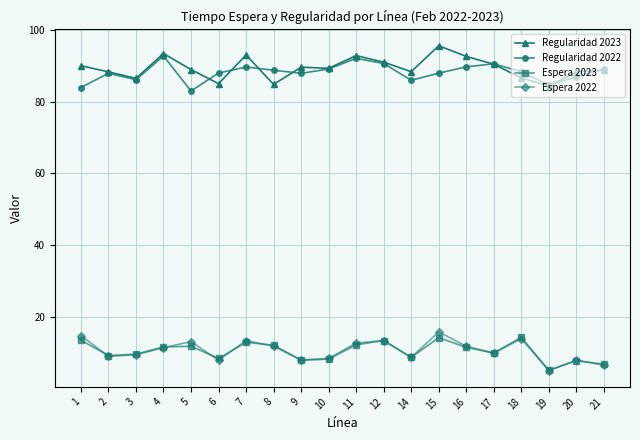

True or false: Espera 2023 and Regularidad 2022 cross at least once.

False